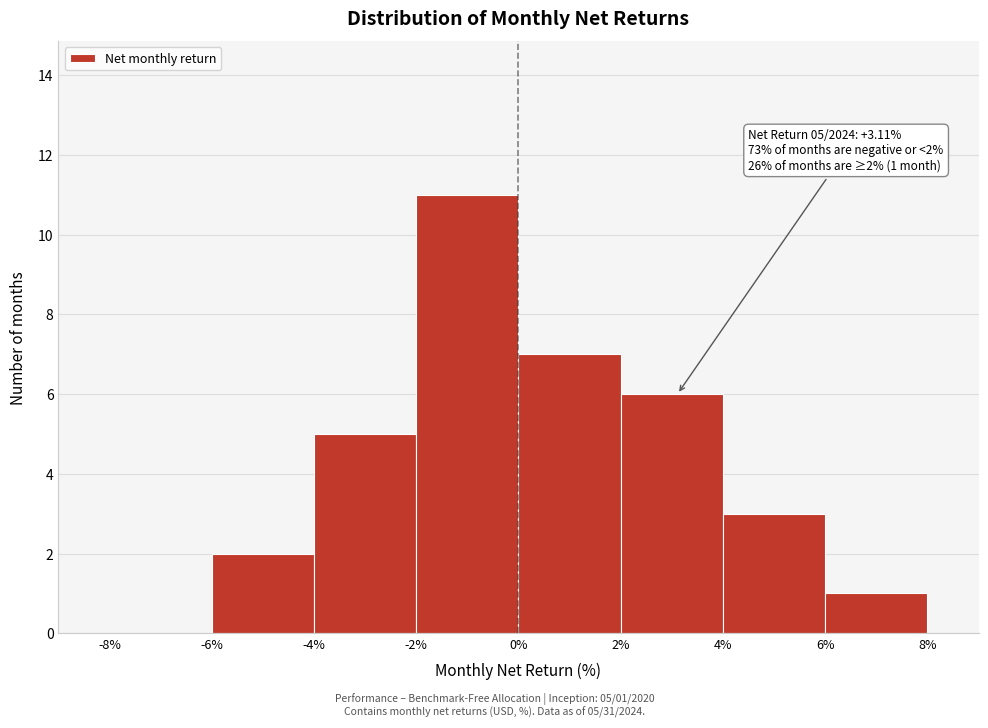

Over which range of the x-axis is the bar tallest?

-2% to 0%